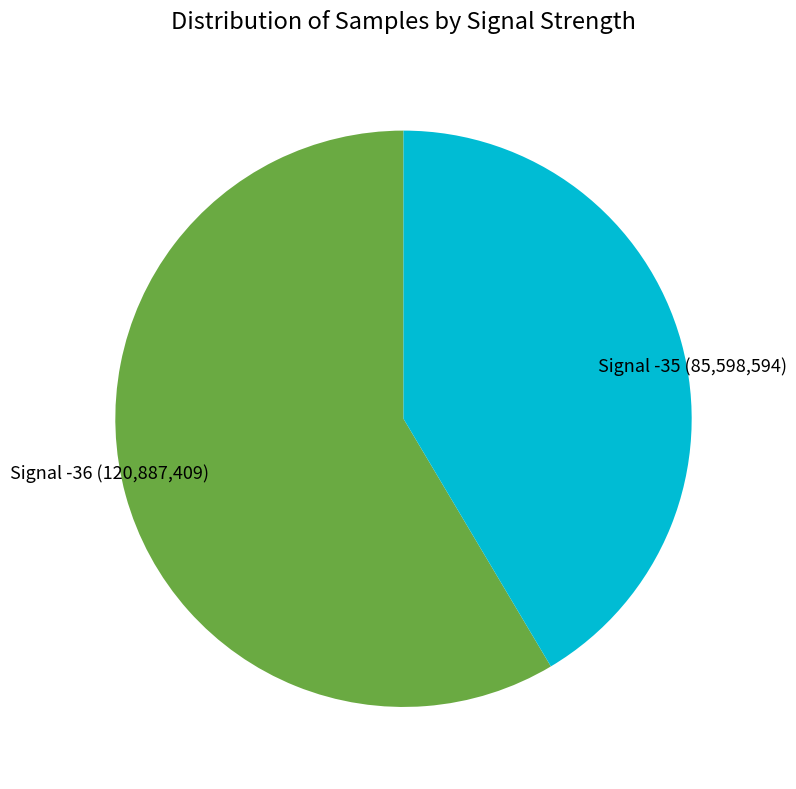

Between Signal -35 (85,598,594) and Signal -36 (120,887,409), which is larger?

Signal -36 (120,887,409)